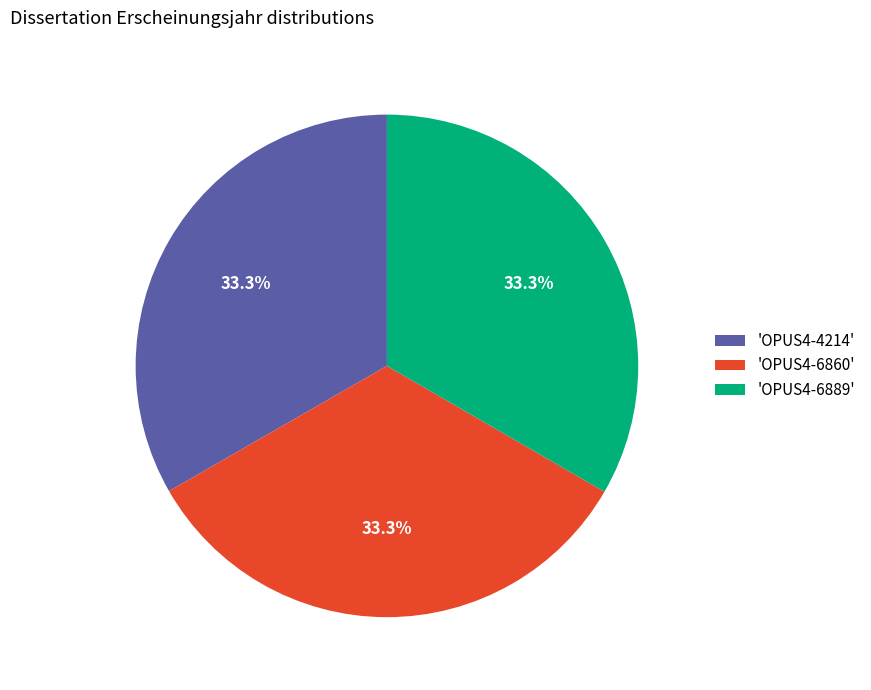

What percentage is NOT represented by 'OPUS4-4214'?

66.7%